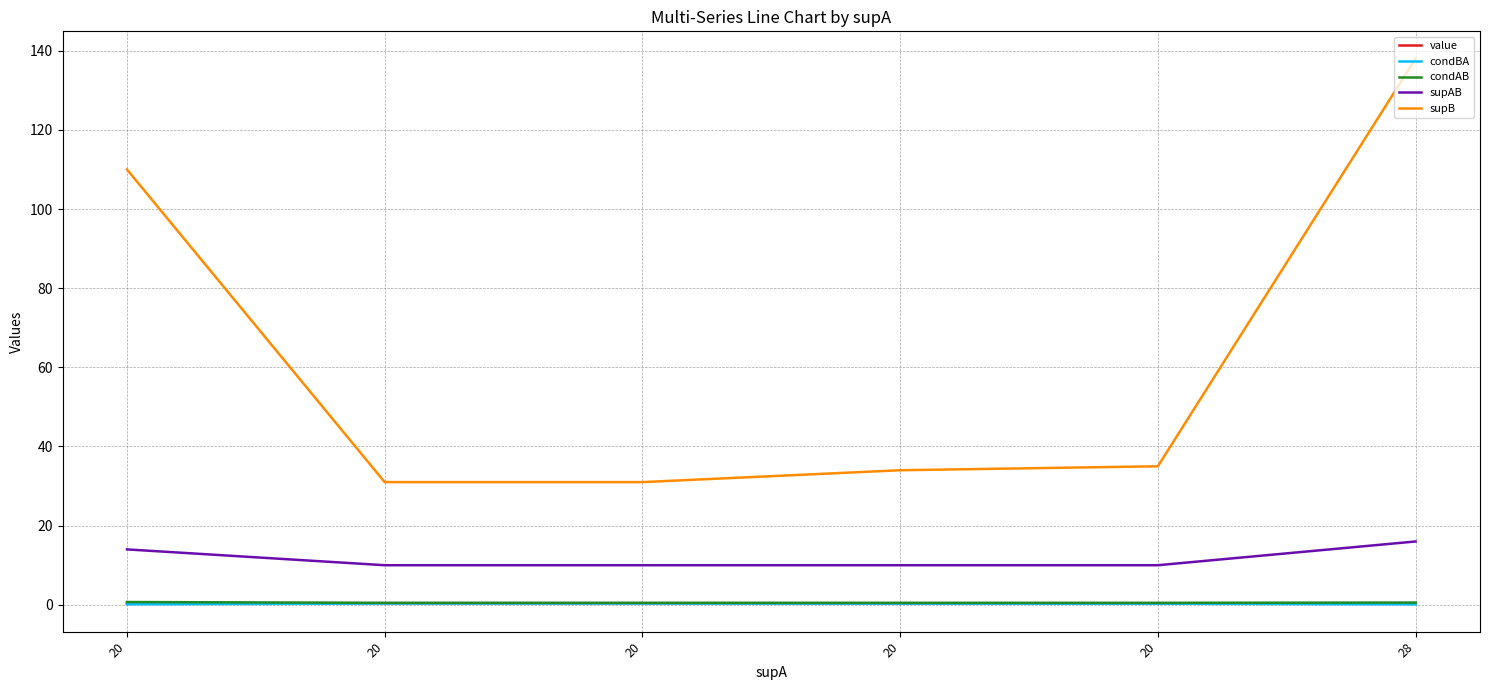

What value does the condBA series have at 20?

0.3